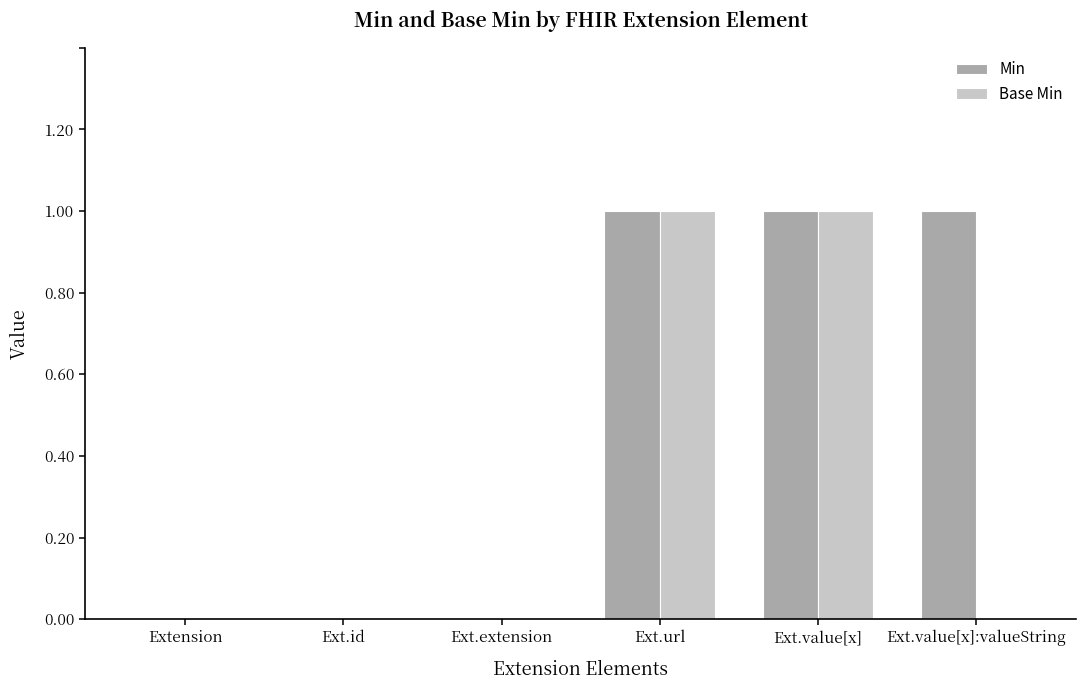

What are all the series names shown in the legend?

Min, Base Min